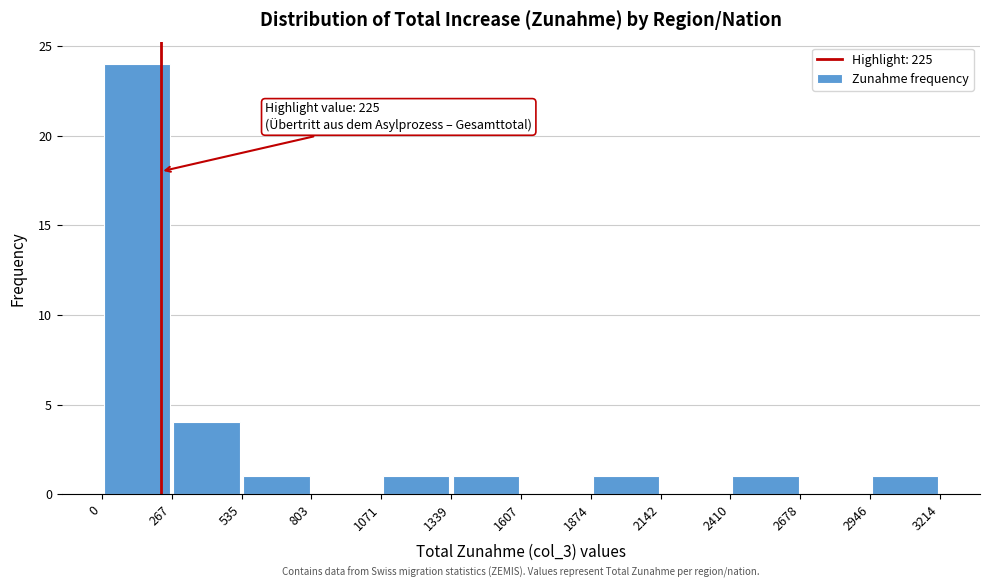

Over which range of the x-axis is the bar tallest?

0 to 267